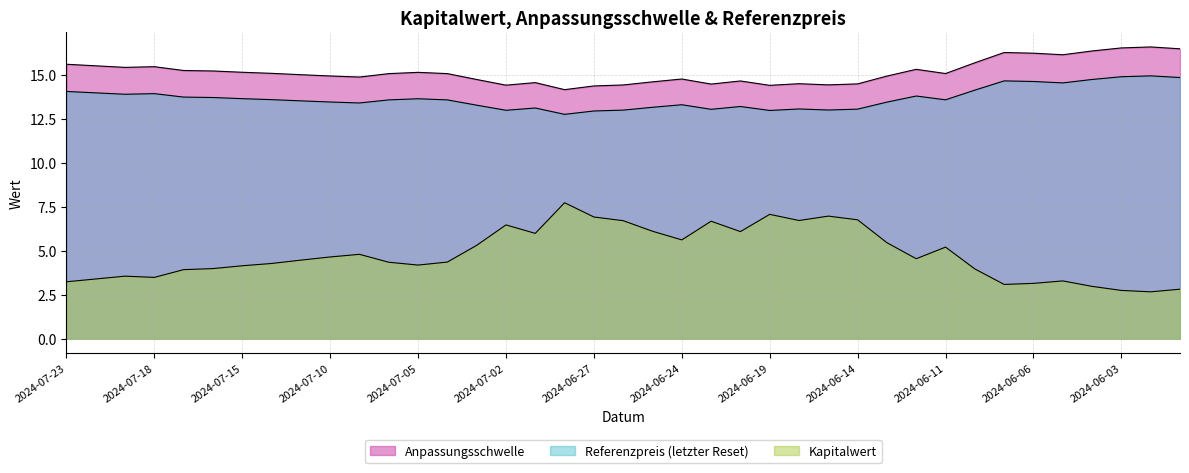

Where is the first local minimum for Anpassungsschwelle?

2024-07-19